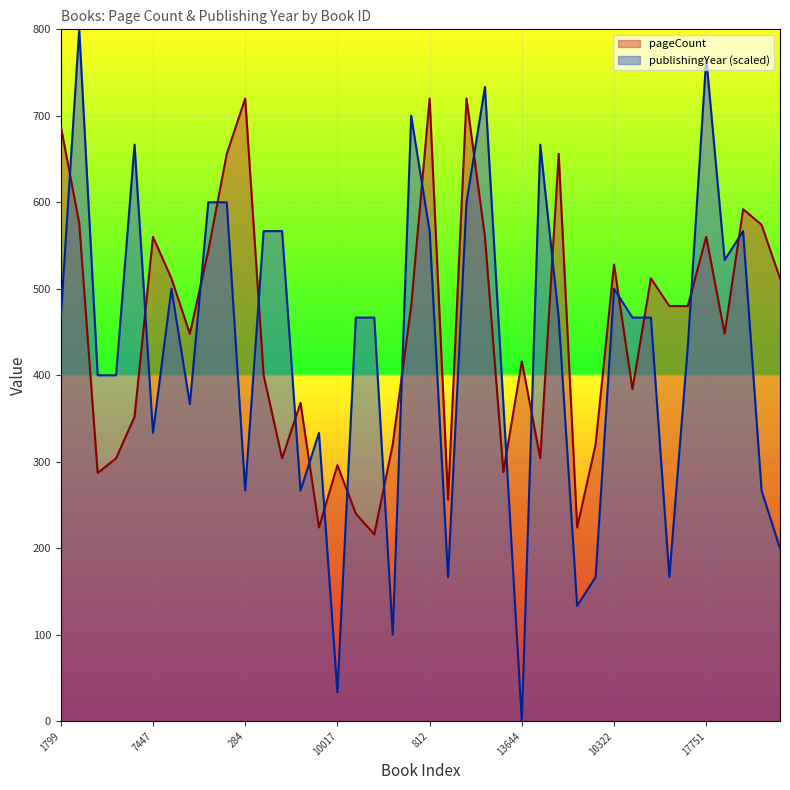

At 13644, list the series in order from smallest to largest.

publishingYear (scaled), pageCount